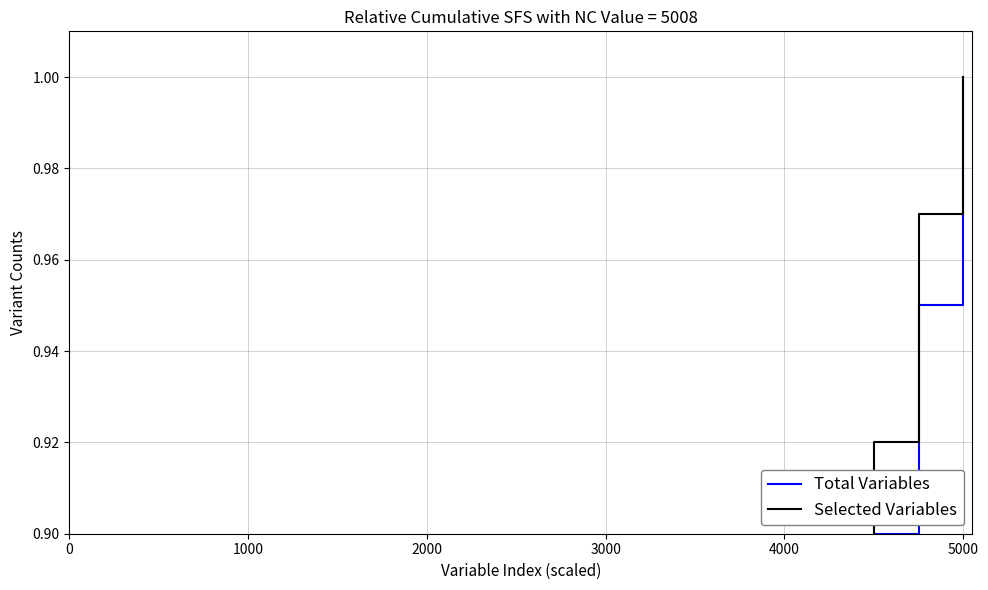

True or false: Selected Variables and Total Variables intersect in this chart.

False